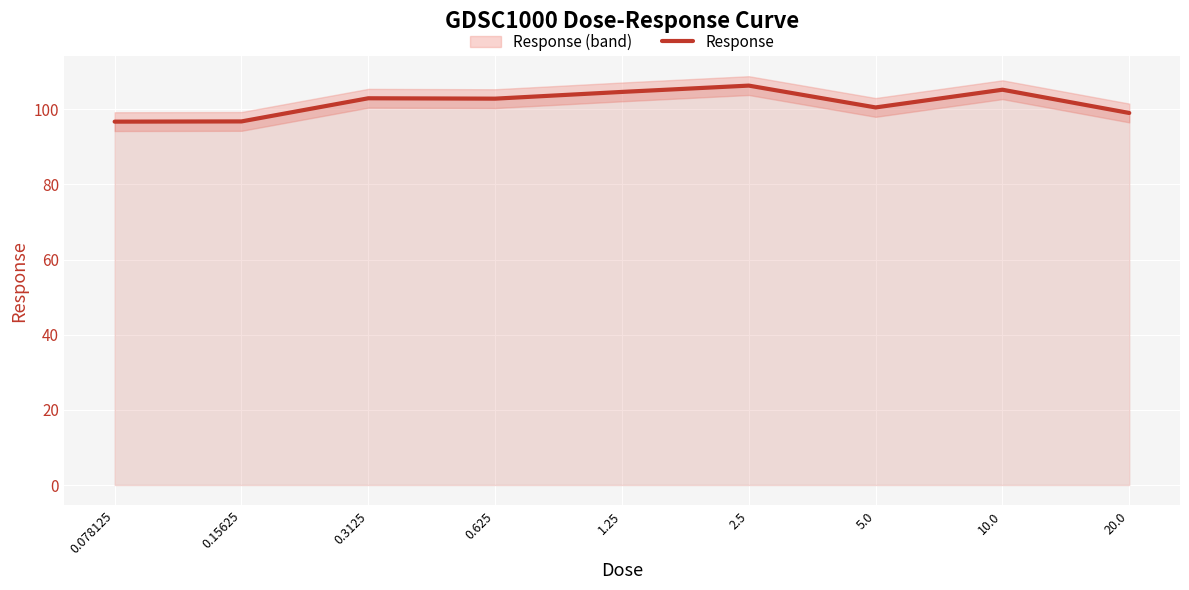

What is the maximum value for Response?

106.3